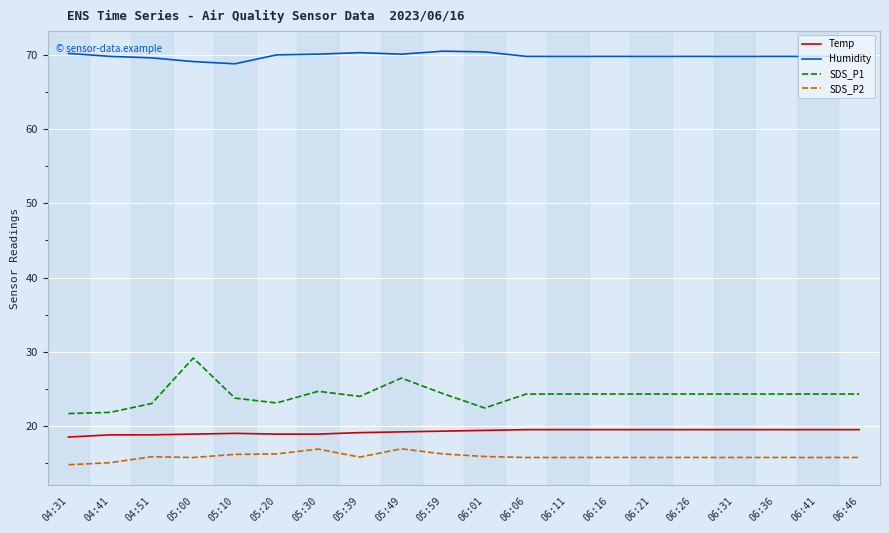

What is the difference between the Temp values at 06:36 and 05:39?

0.4